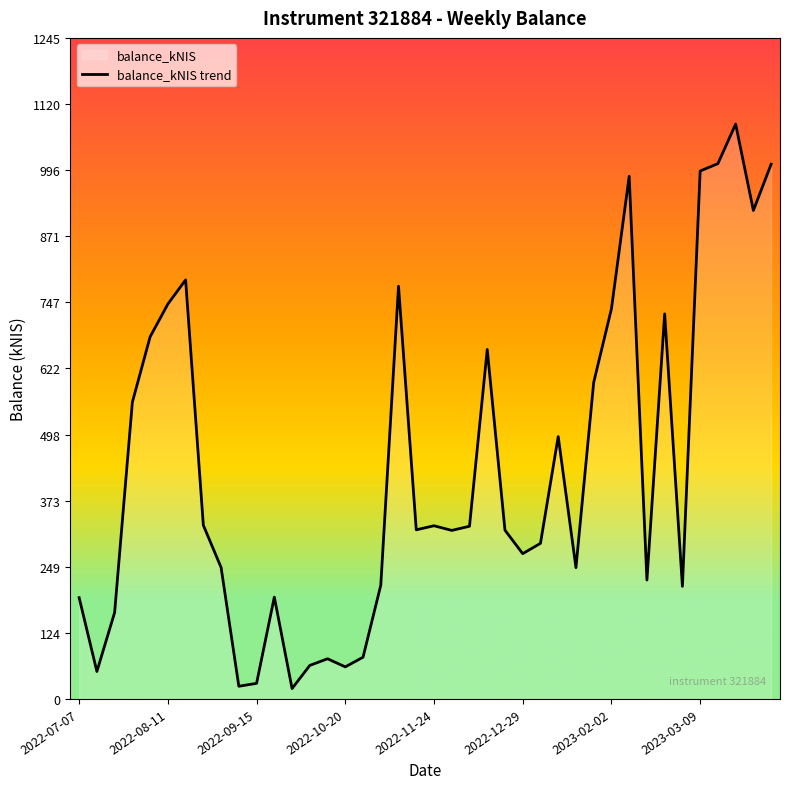

Rank the categories by value from highest to lowest.

37, 36, 39, 35, 31, 38, 2023-02-02, 18, 2022-12-29, 30, 33, 2022-11-24, 23, 29, 2022-10-20, 27, 2023-03-09, 20, 22, 19, 24, 21, 26, 25, 8, 28, 32, 17, 34, 11, 2022-07-07, 2022-09-15, 16, 14, 13, 15, 2022-08-11, 10, 9, 12